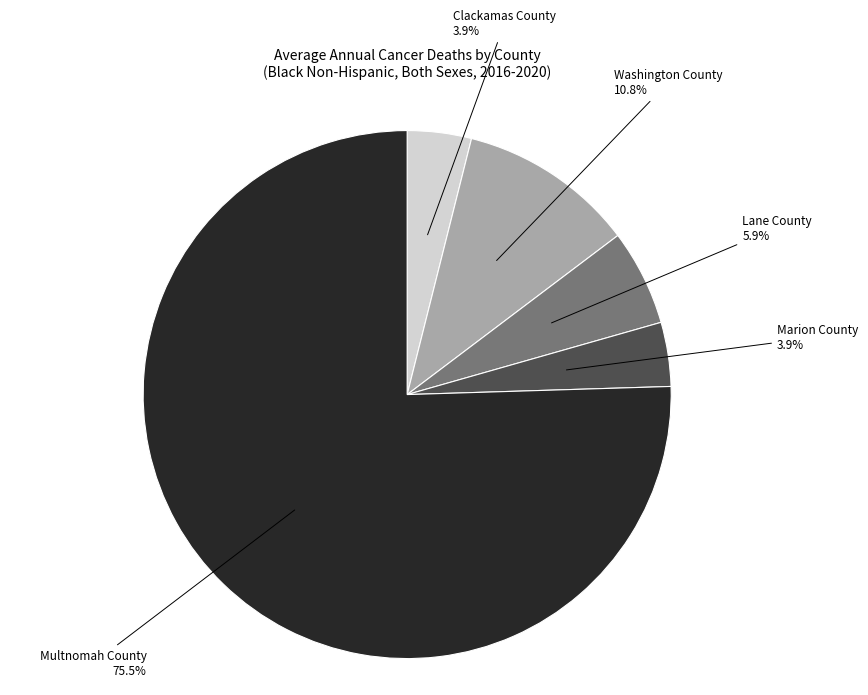

Is it true that Washington County is 1% of the pie?

False